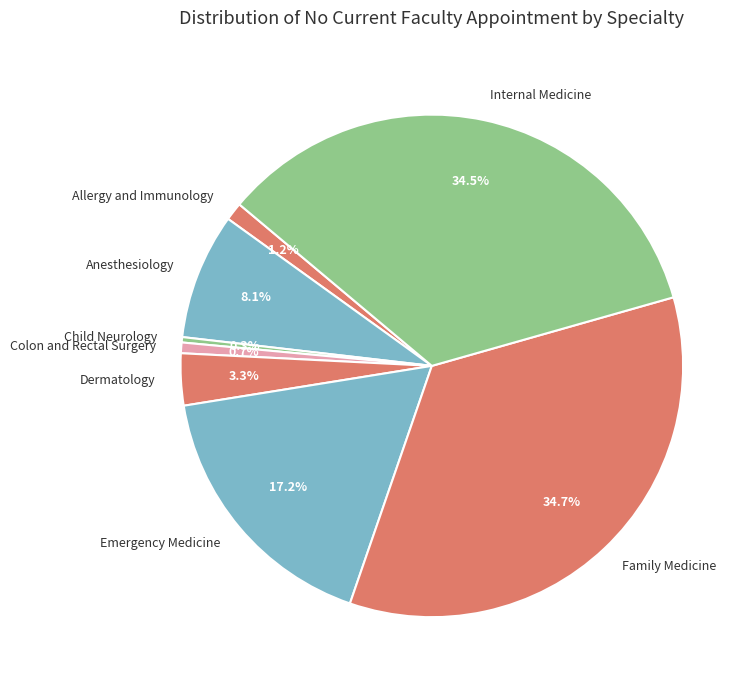

Is there any slice that represents more than half of the pie?

No